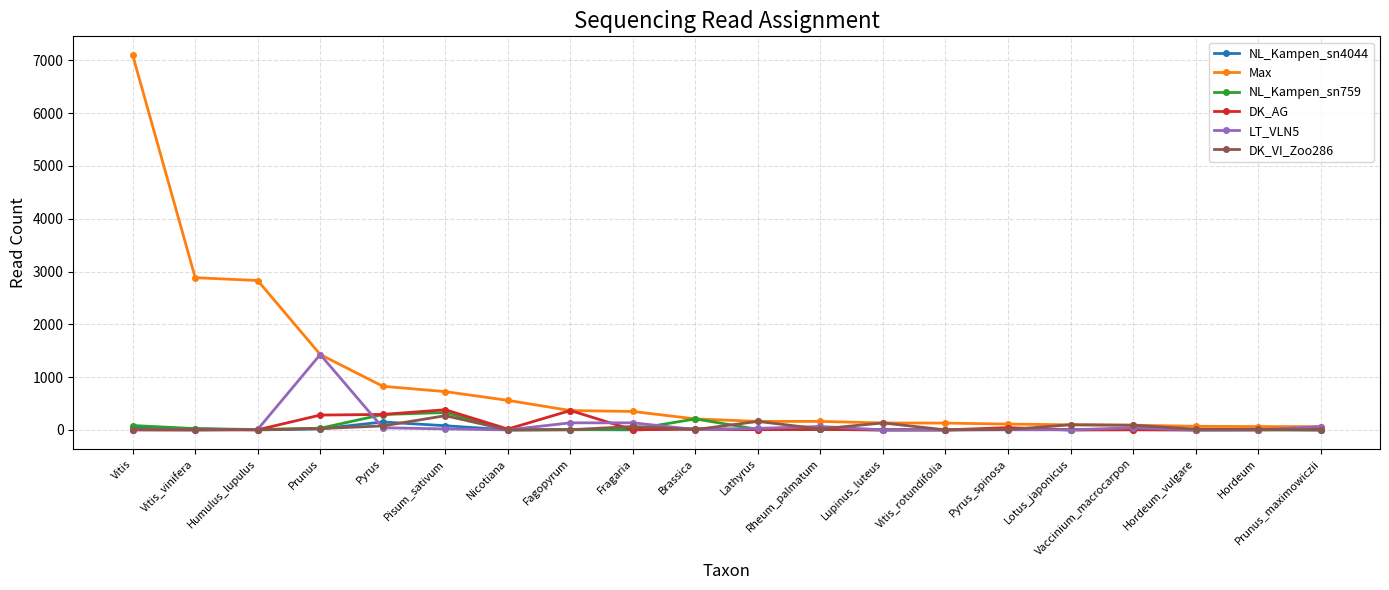

True or false: DK_VI_Zoo286 has more than 0 points higher than both neighbors.

True